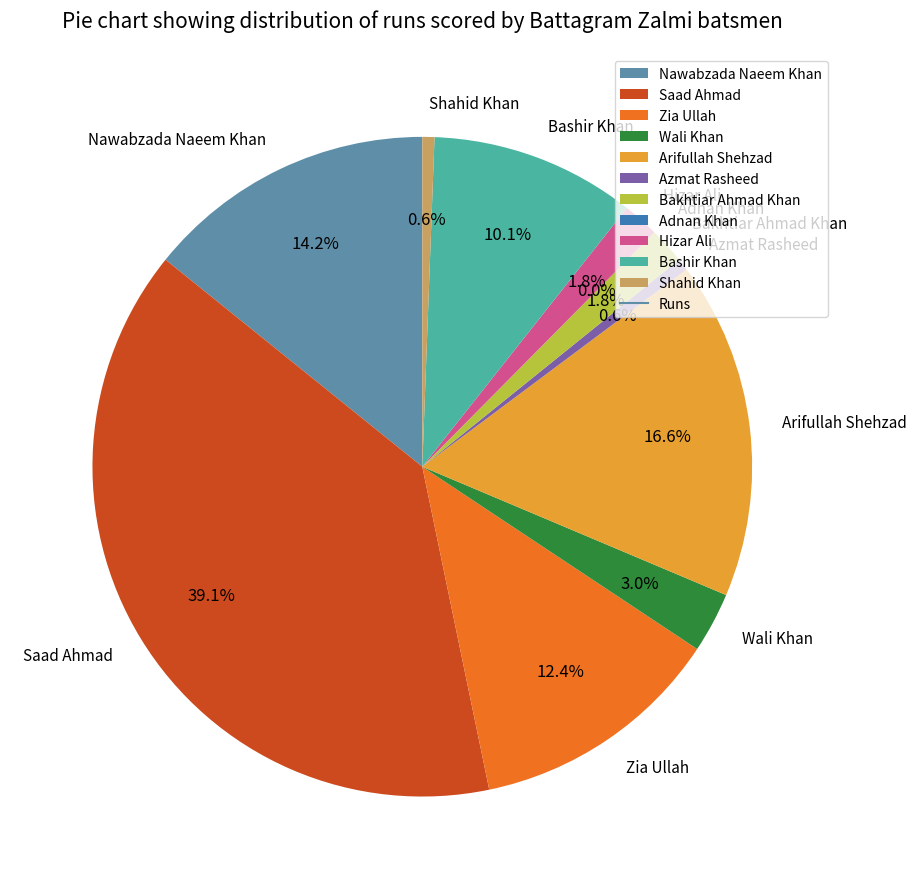

Is the sum of Arifullah Shehzad and Hizar Ali greater than half?

No